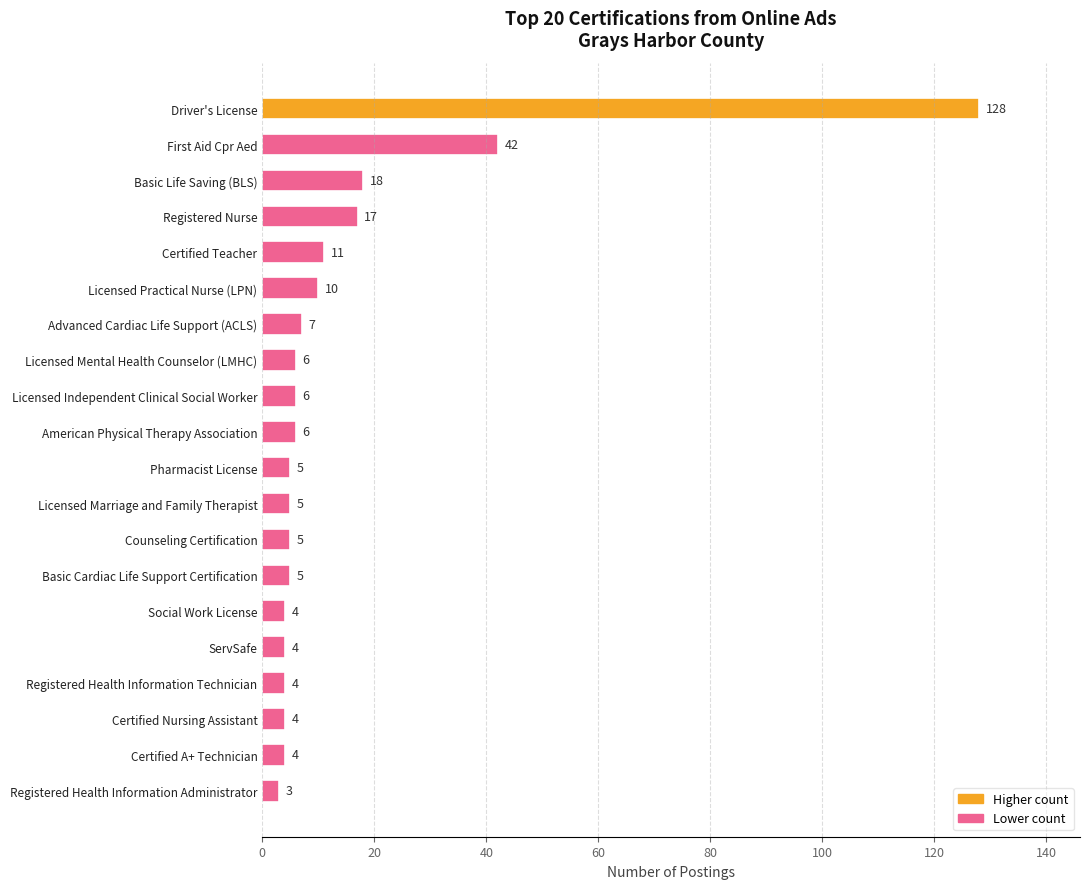

What is the approximate value at Licensed Practical Nurse (LPN)?

10